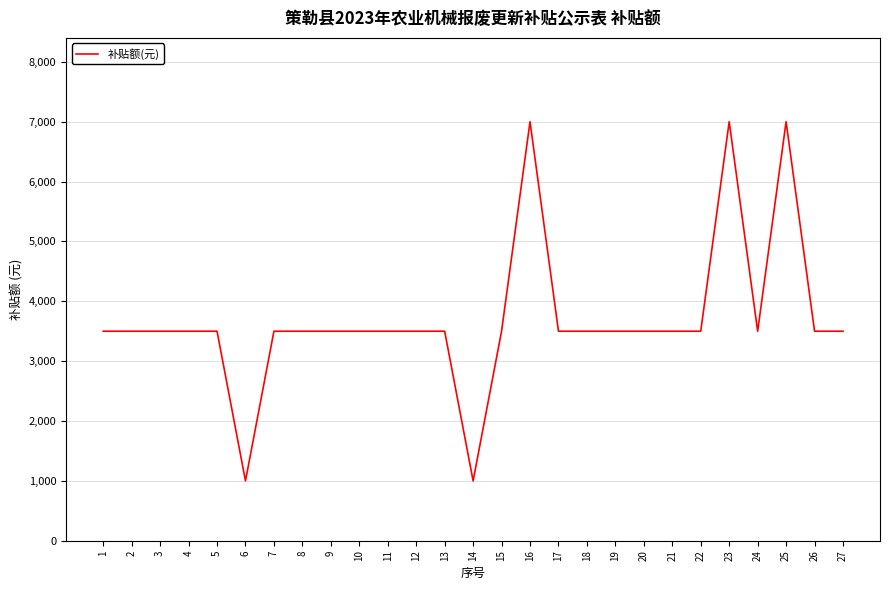

What is the minimum value shown in the chart?

1000